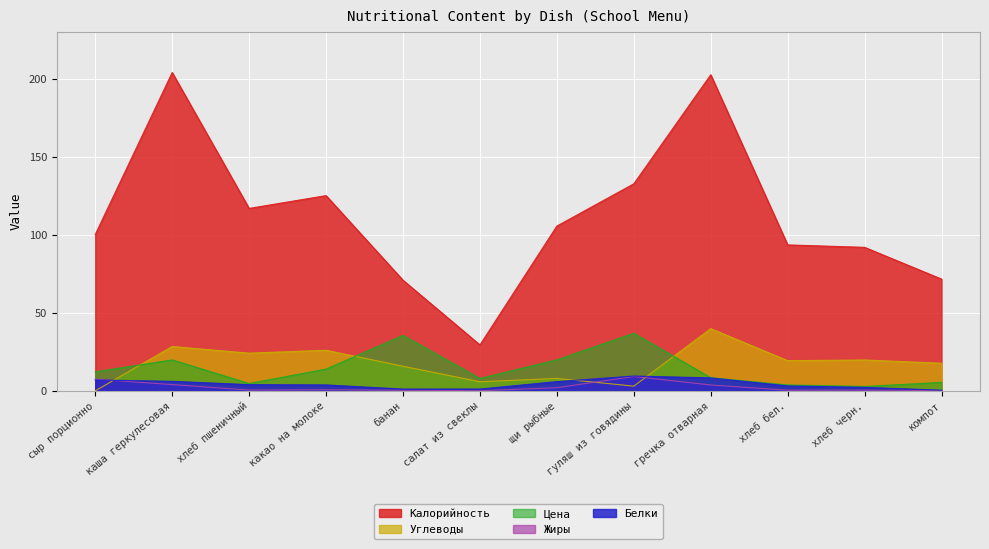

What position from the left is сыр порционно?

1